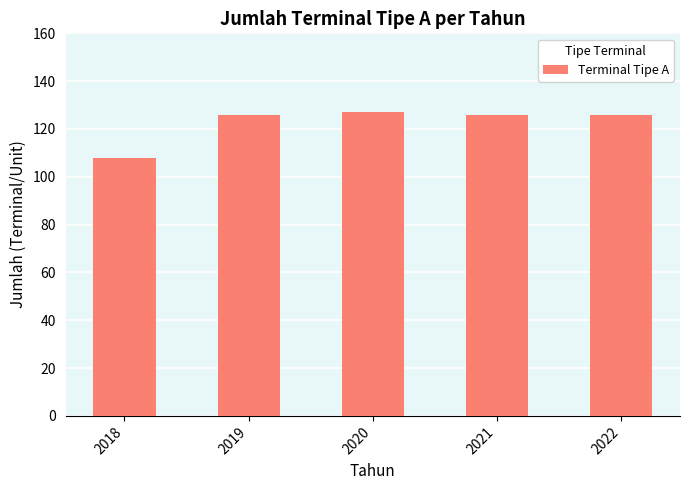

Approximately how many times larger is the value at 2019 compared to 2020?

1.0